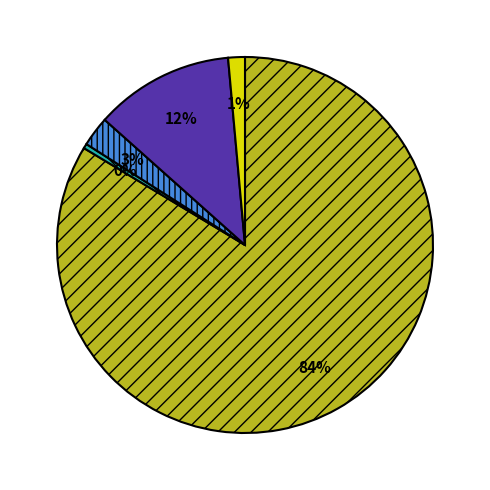

Is there a majority slice in this chart?

Yes